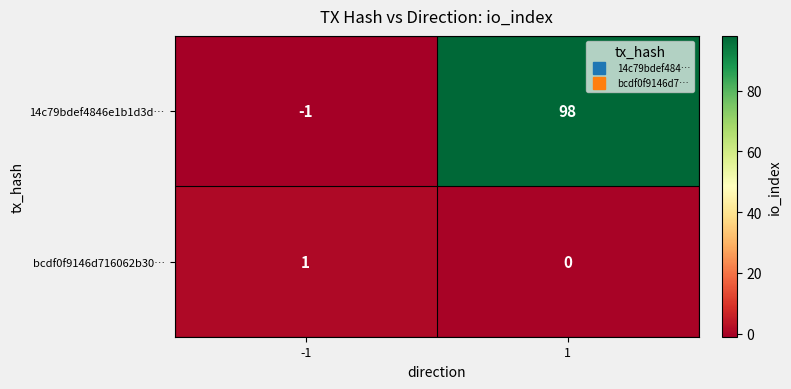

True or false: bcdf0f9146d716062b30… has a value of 1 at -1.

True